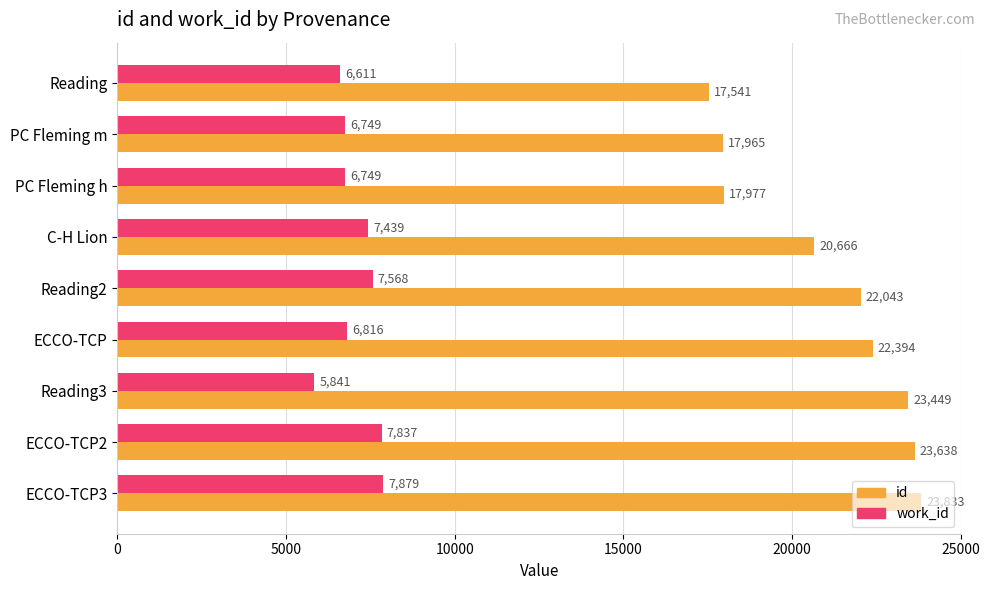

What is the total value across all series at PC Fleming m?

24714